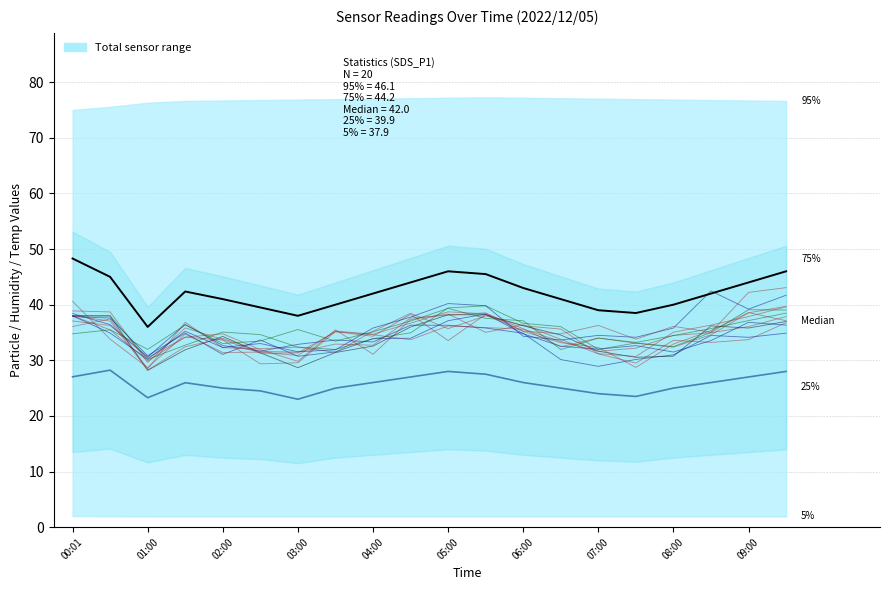

What is the sum of the SDS_P1 values at 00:01 and 13?

89.3